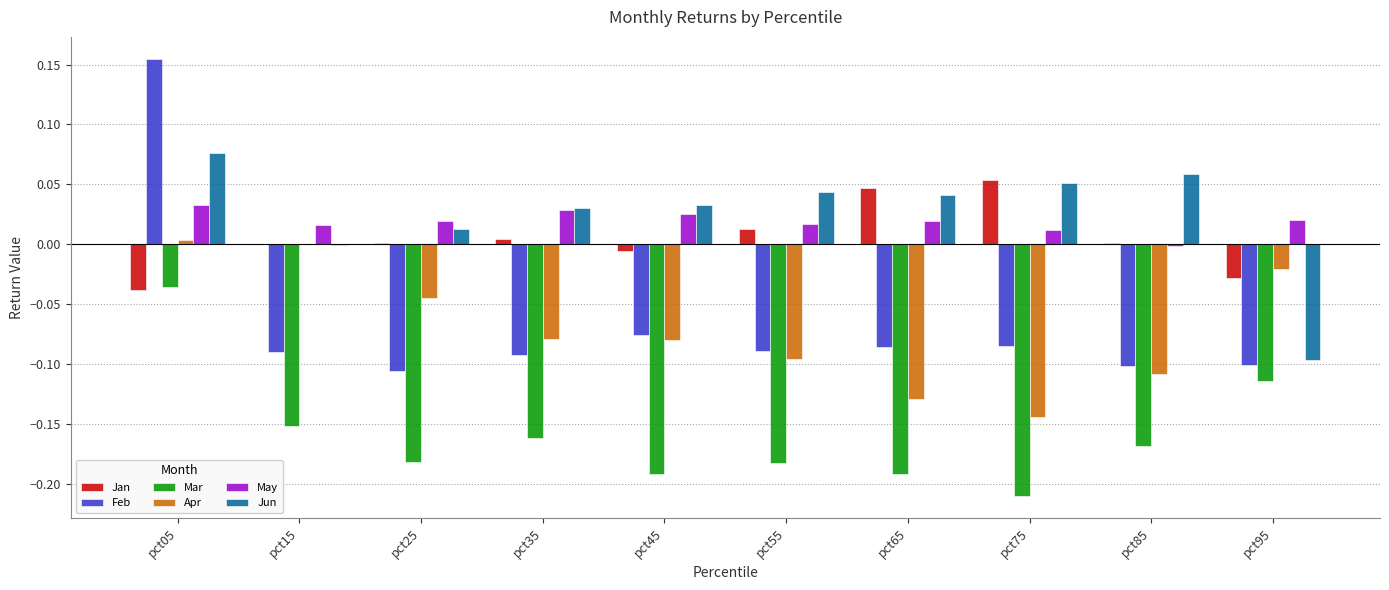

At which label does May reach its peak?

pct05